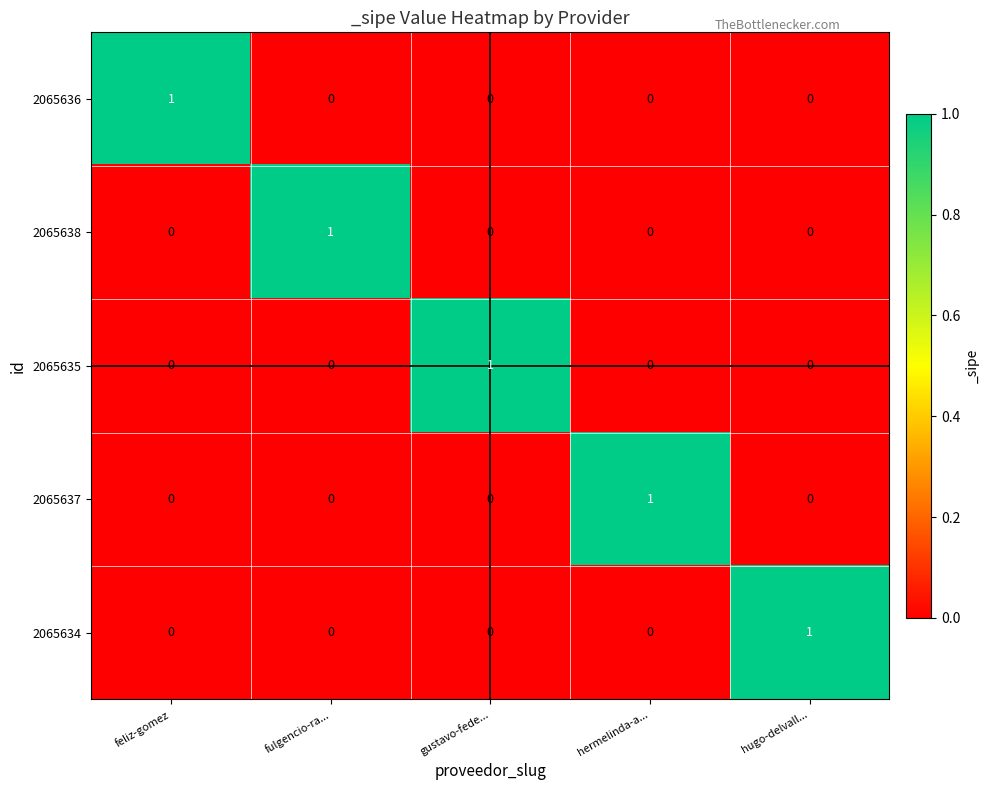

Is it true that 2065636 equals 0 at hermelinda-a...?

True